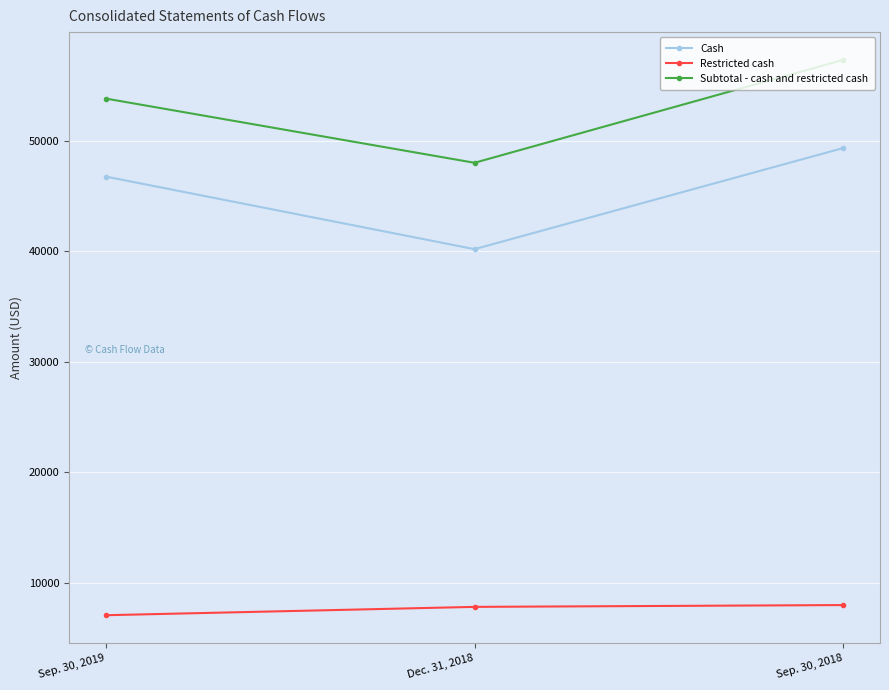

Which series changed the most between Sep. 30, 2019 and Dec. 31, 2018?

Cash